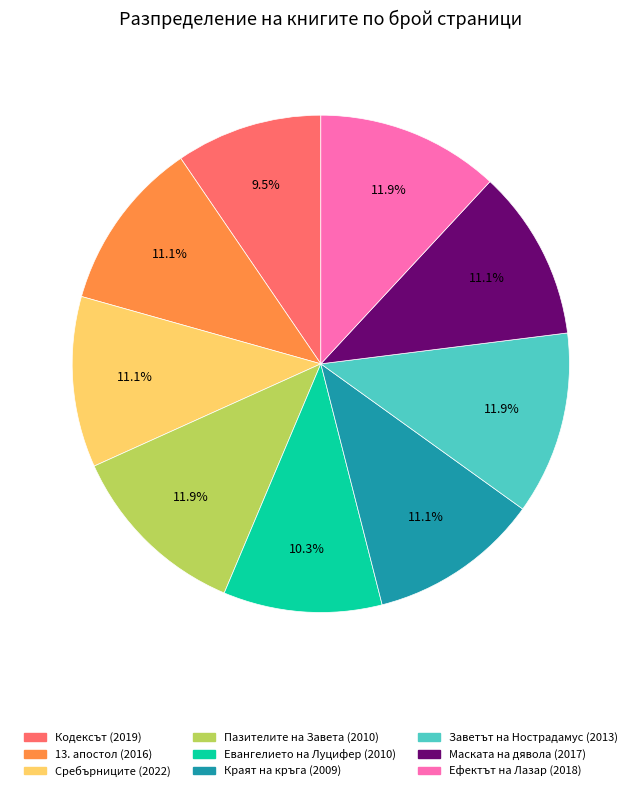

What percentage is the Краят на кръга (2009) slice, to the nearest percent?

11%